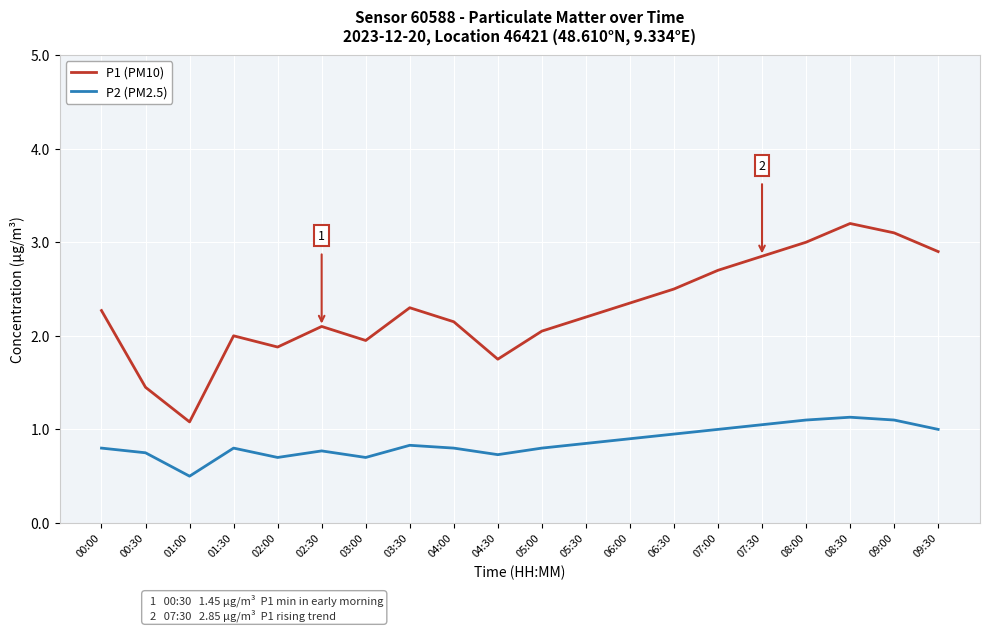

How many lines are shown in the chart?

2